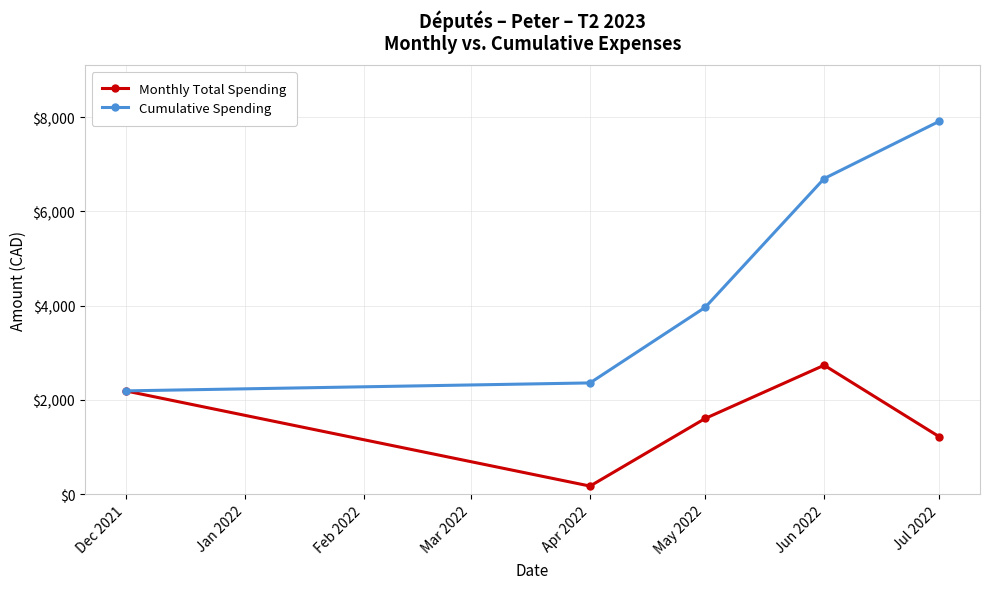

What is the label of the 3rd point from the right?

May 2022